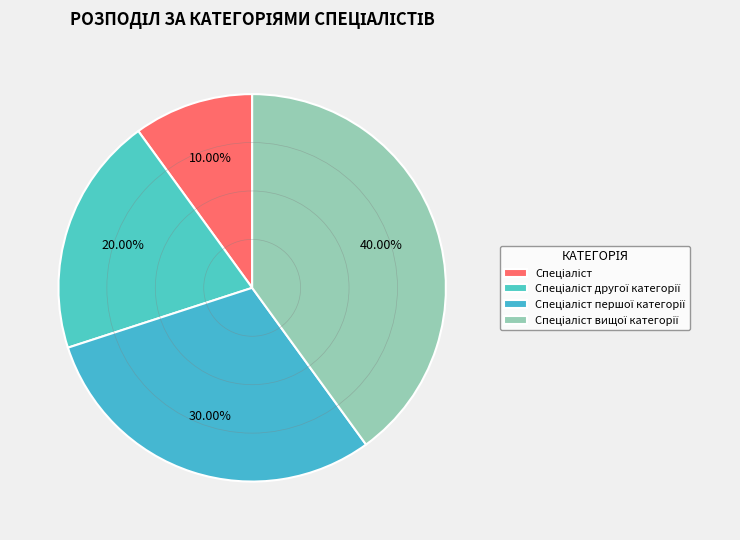

How many slices are in this pie chart?

4